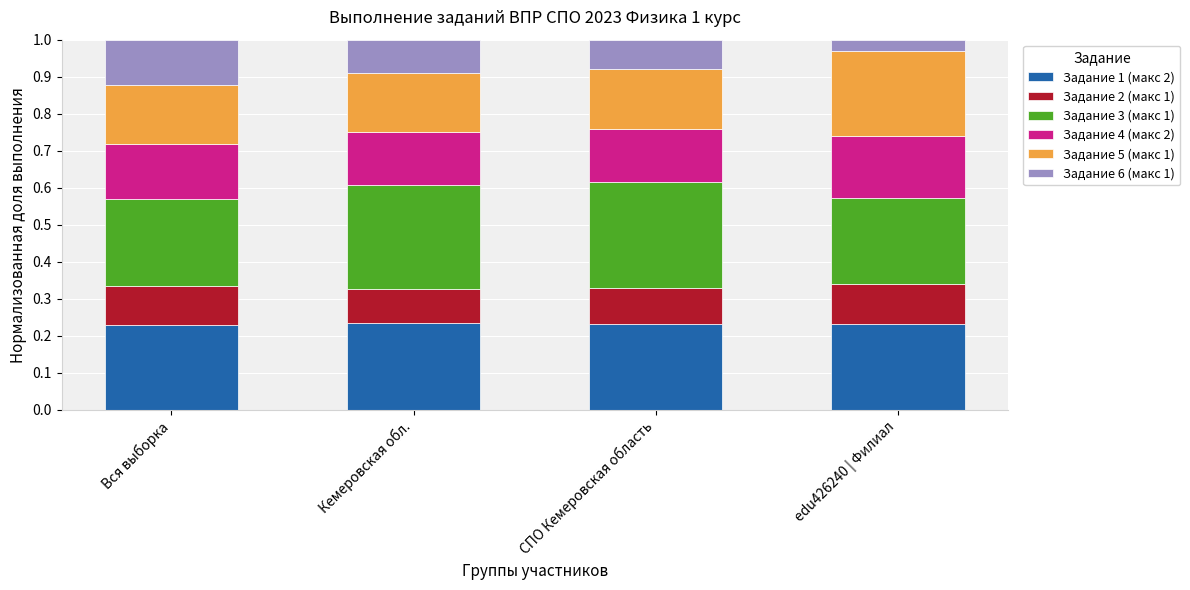

What is the total value across all series at Вся выборка?

1.0